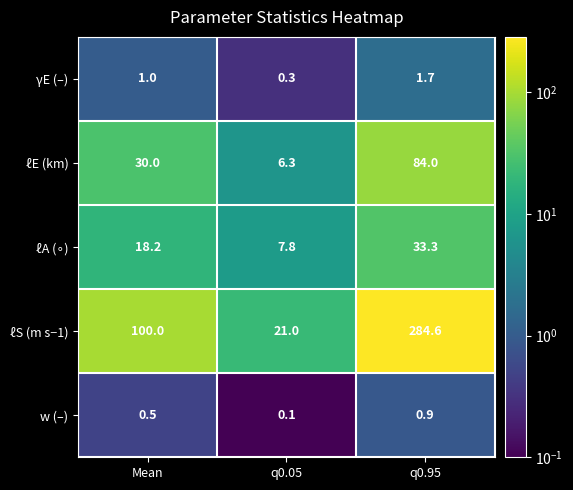

The ℓE (km) series shows 17.9 at Mean. True or false?

False